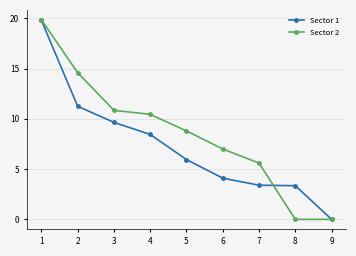

Count the number of categories in the chart.

9